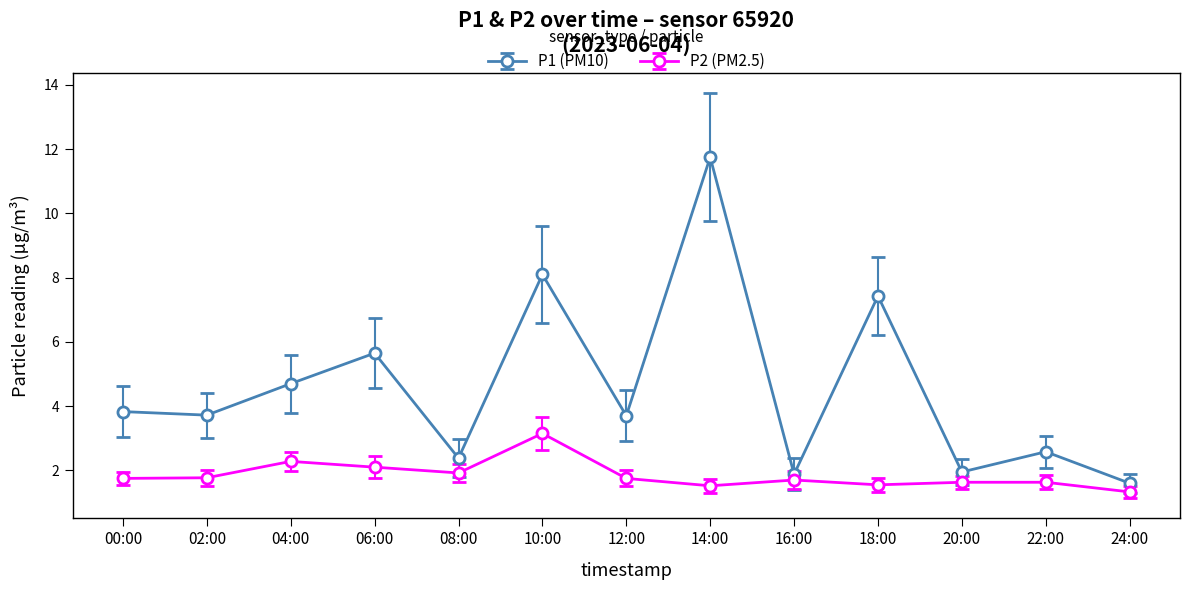

Where does the P1 (PM10) series first go above 3?

00:00